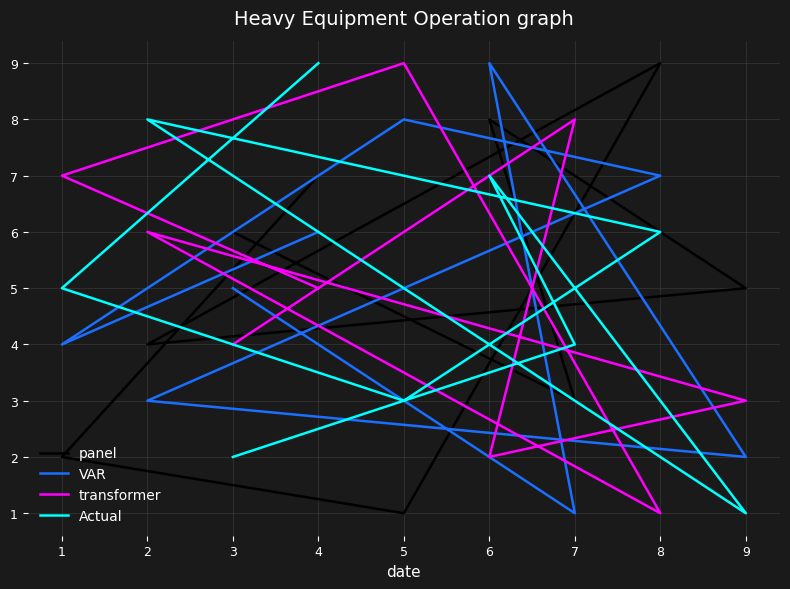

At which label does Actual first exceed 5?

6